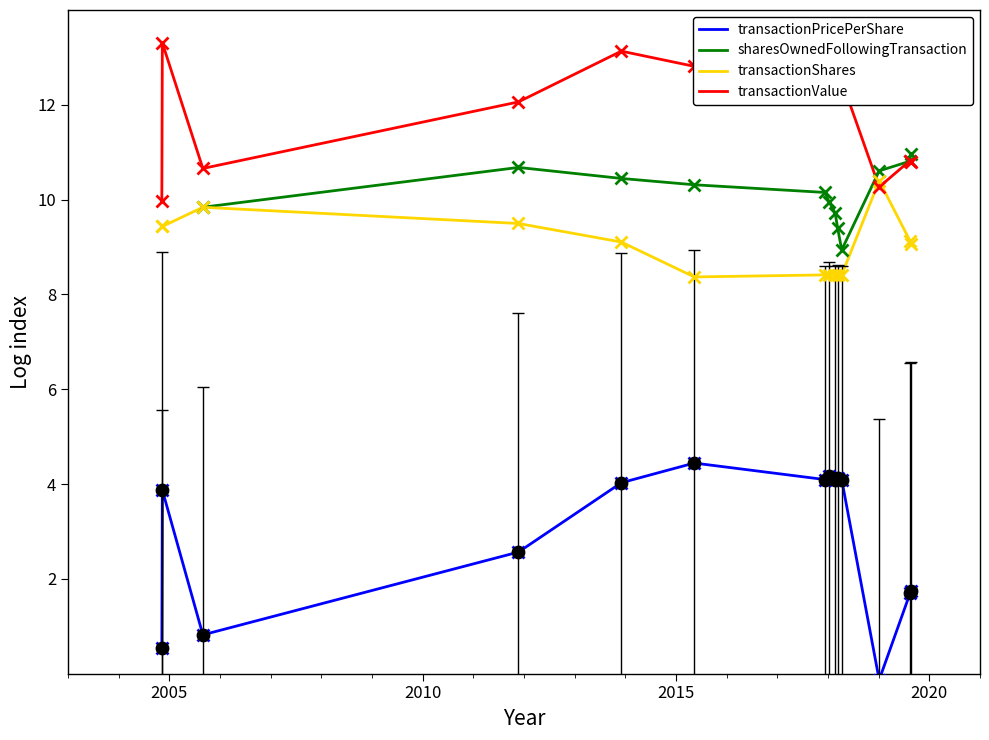

At how many categories does at least one series exceed 6?

14